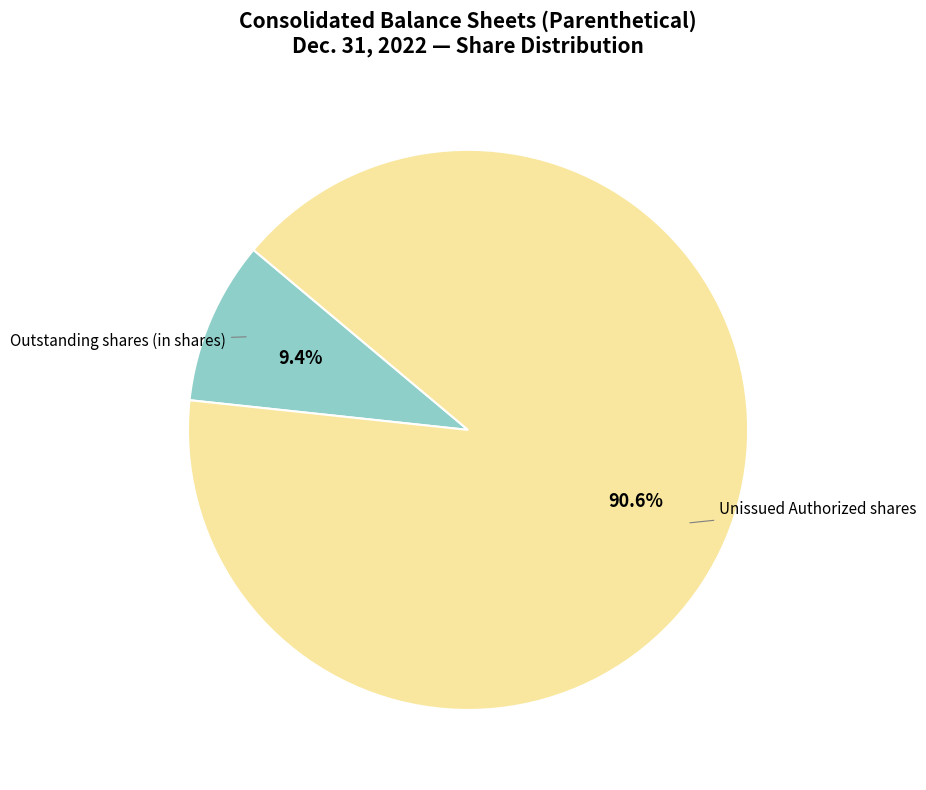

Is there any slice that represents more than half of the pie?

Yes